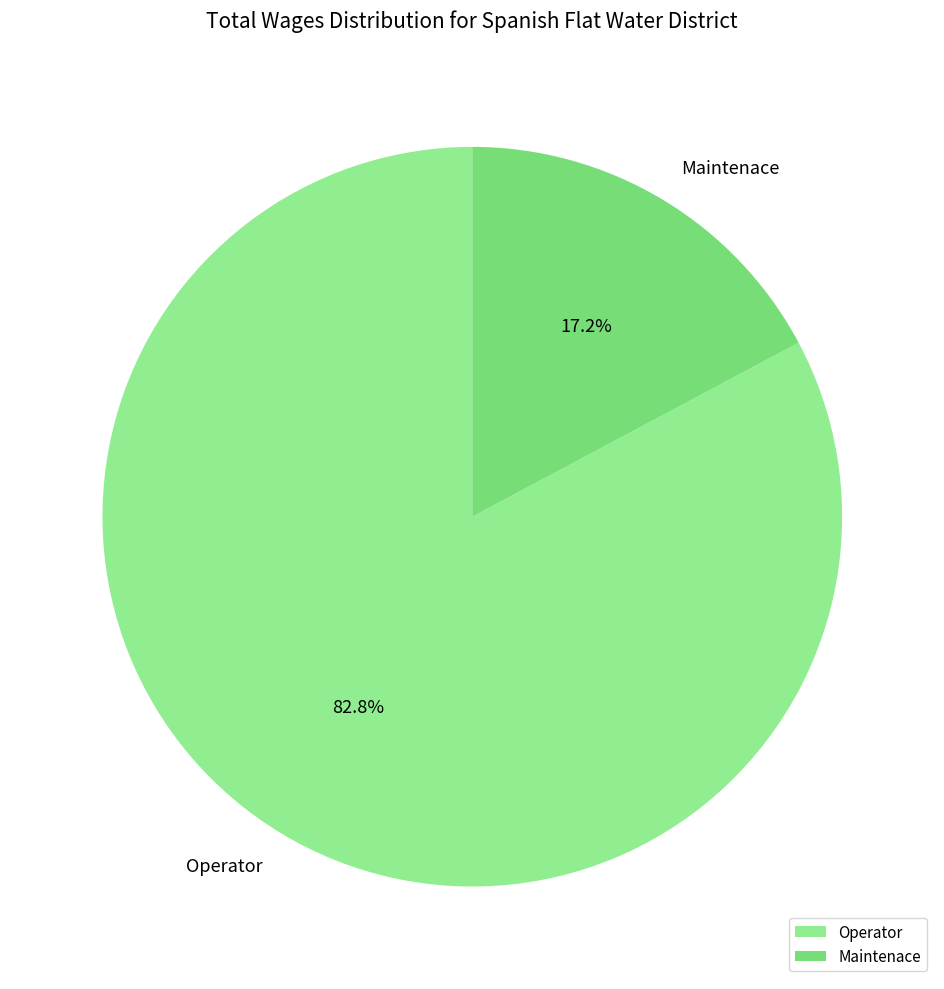

What percentage is the Operator slice, to the nearest percent?

83%